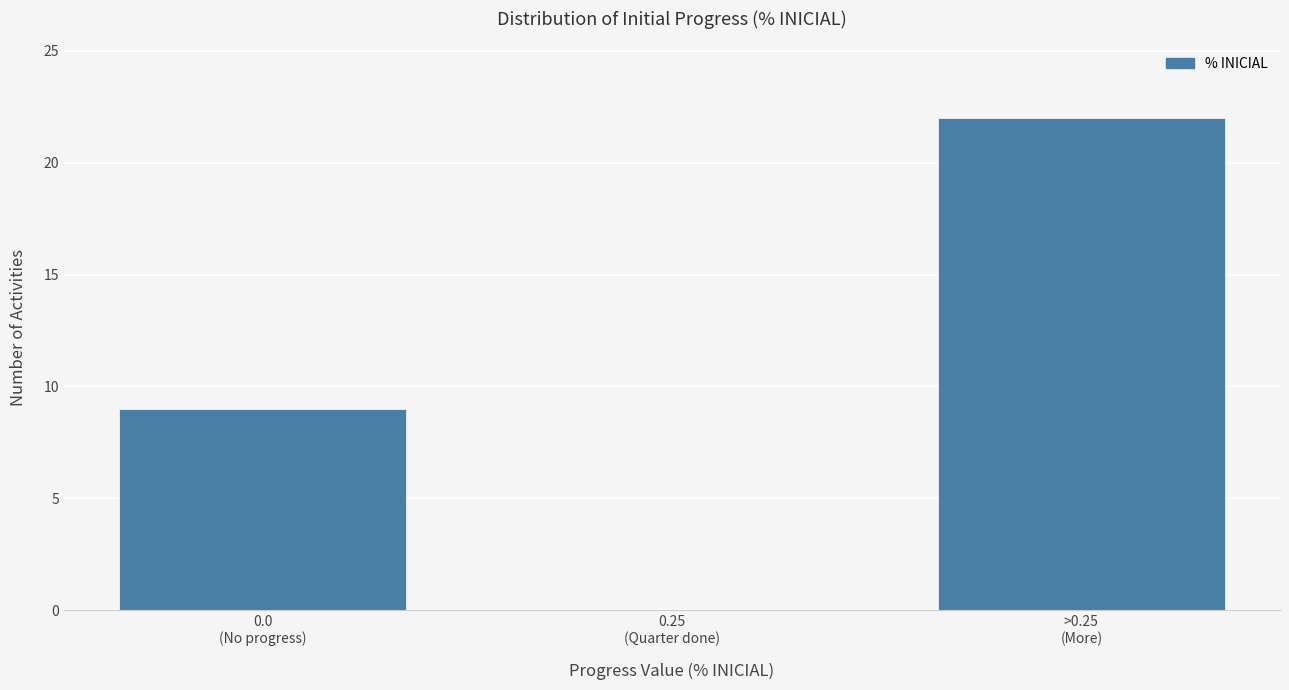

What is the maximum value shown in the chart?

22